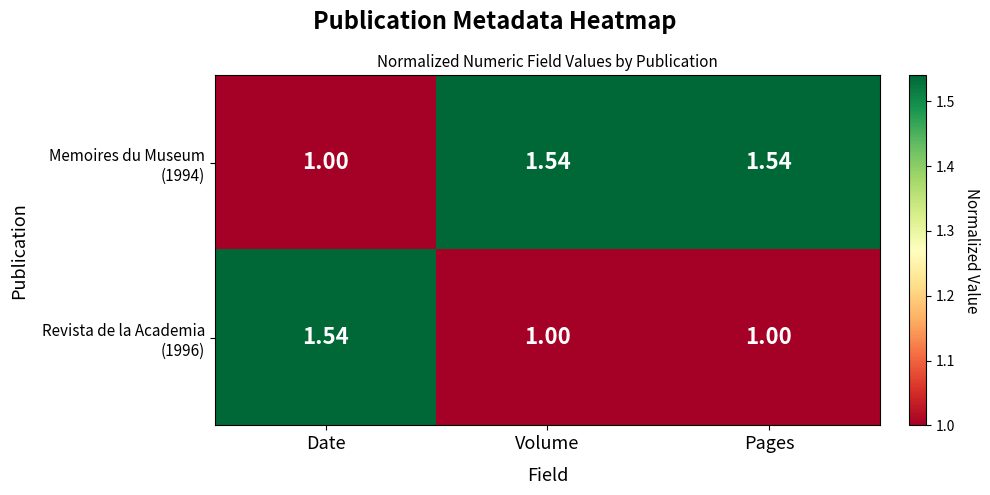

At Date, list the series in order from smallest to largest.

Memoires du Museum (1994), Revista de la Academia (1996)